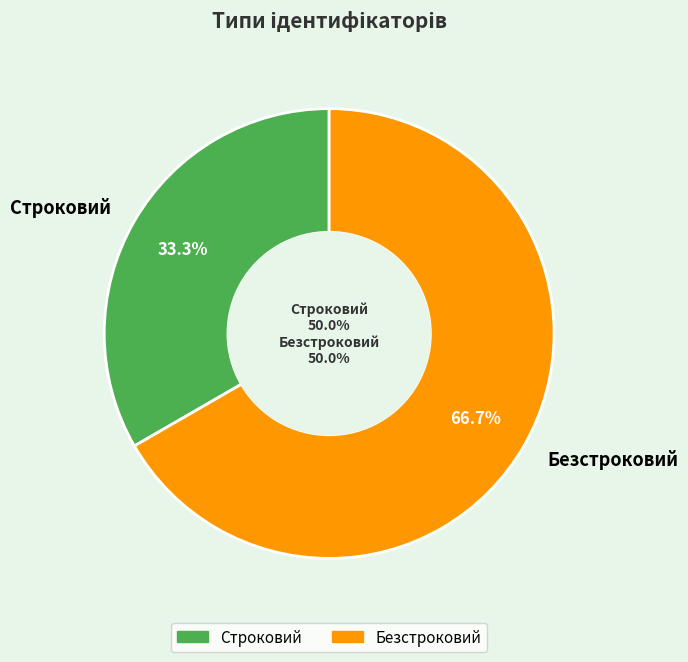

Which category has the biggest portion of the pie?

Безстроковий